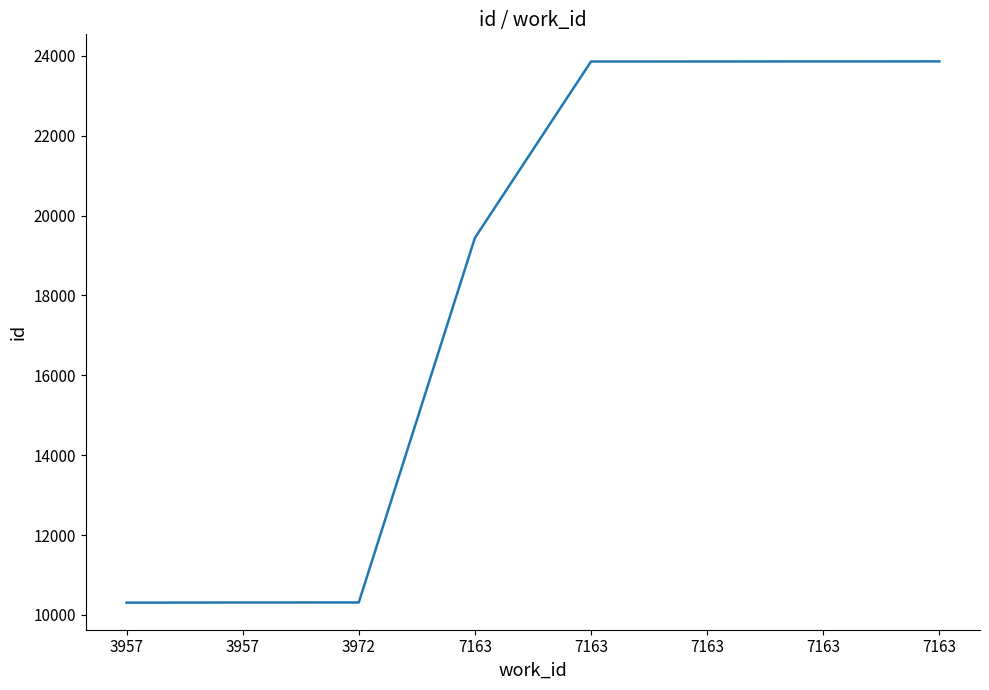

The chart shows a value of 2875 at 3957. True or false?

False